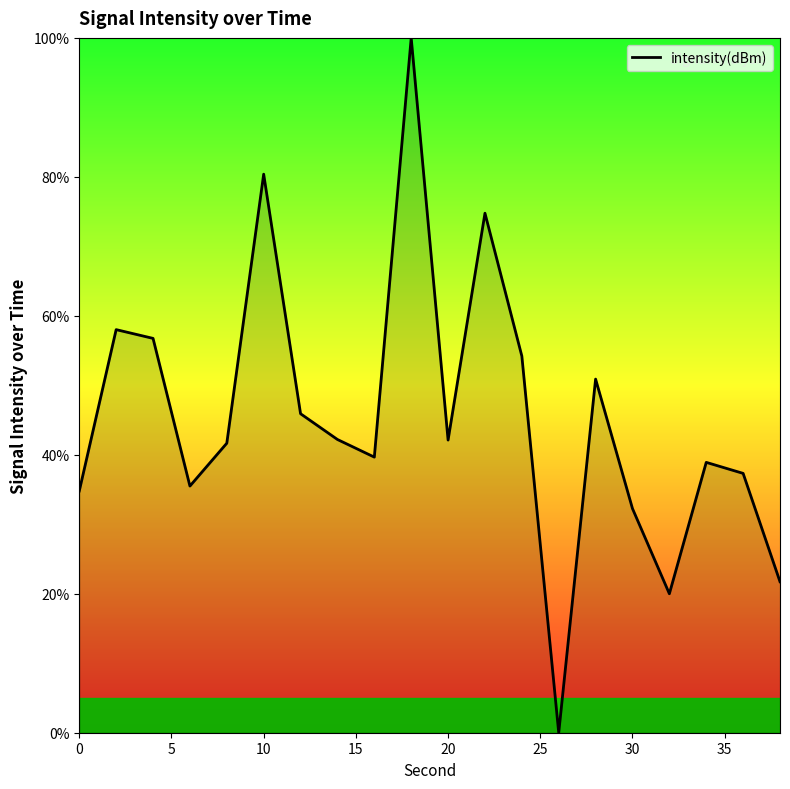

True or false: there are more than 1 points higher than both neighbors.

True